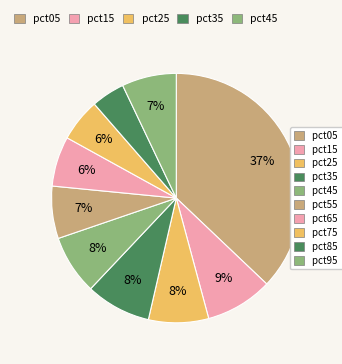

Is there a majority slice in this chart?

No